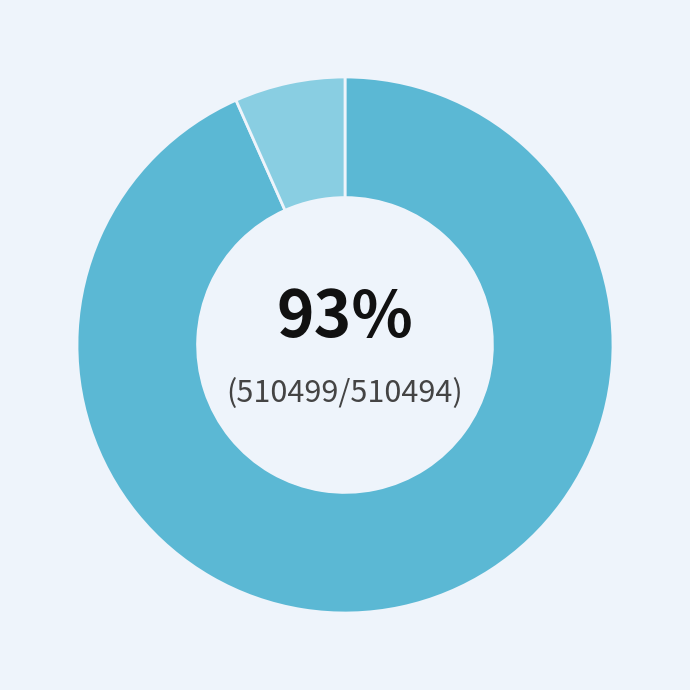

Is there a majority slice in this chart?

Yes